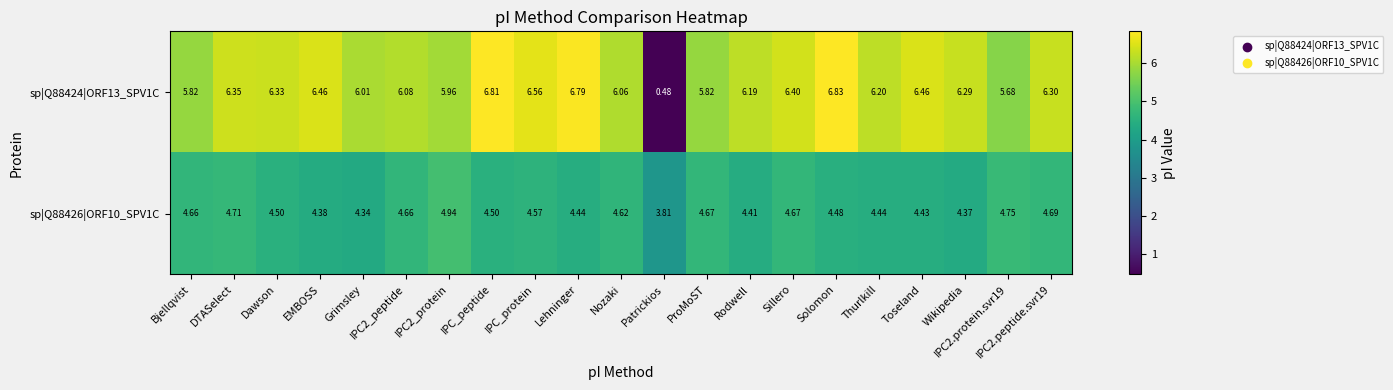

At which label is sp|Q88424|ORF13_SPV1C closest to 3?

Patrickios